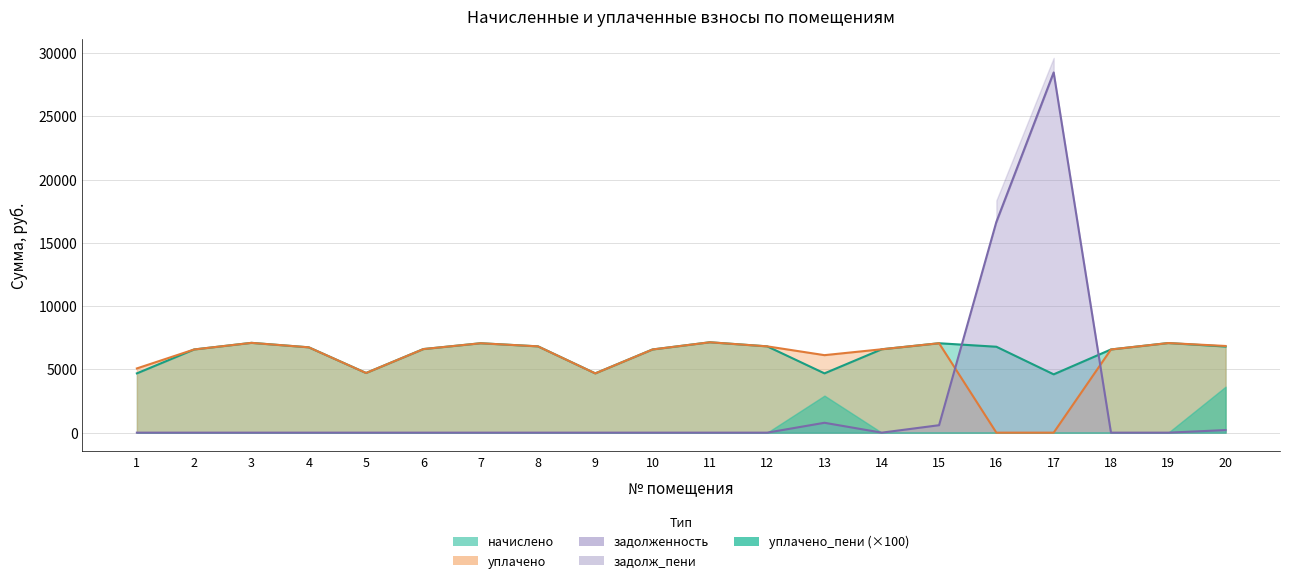

Which series has the largest range (max minus min)?

задолженность